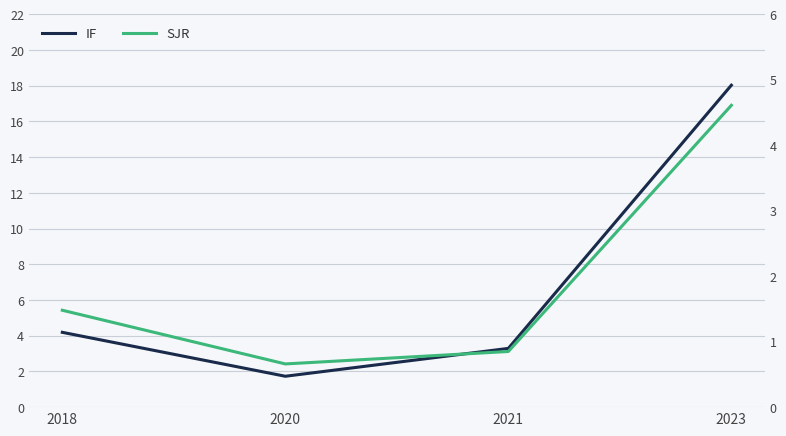

Rank the series by their maximum value, from highest to lowest.

IF, SJR